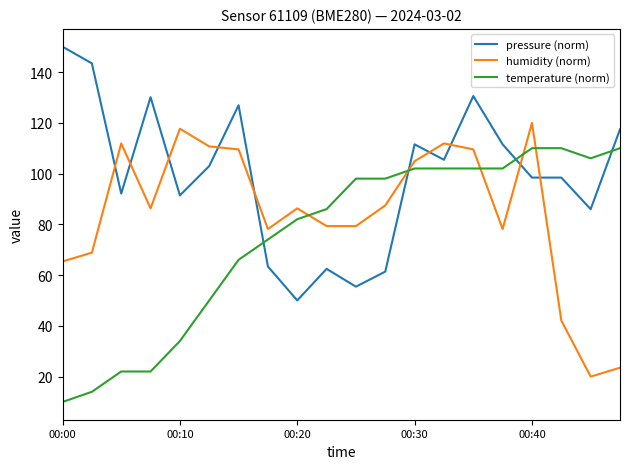

List the series in order of their overall mean, lowest first.

temperature (norm), humidity (norm), pressure (norm)